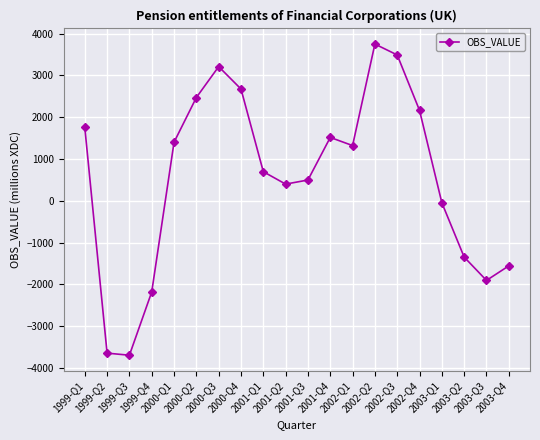

What is the difference between the maximum and minimum values?

7445